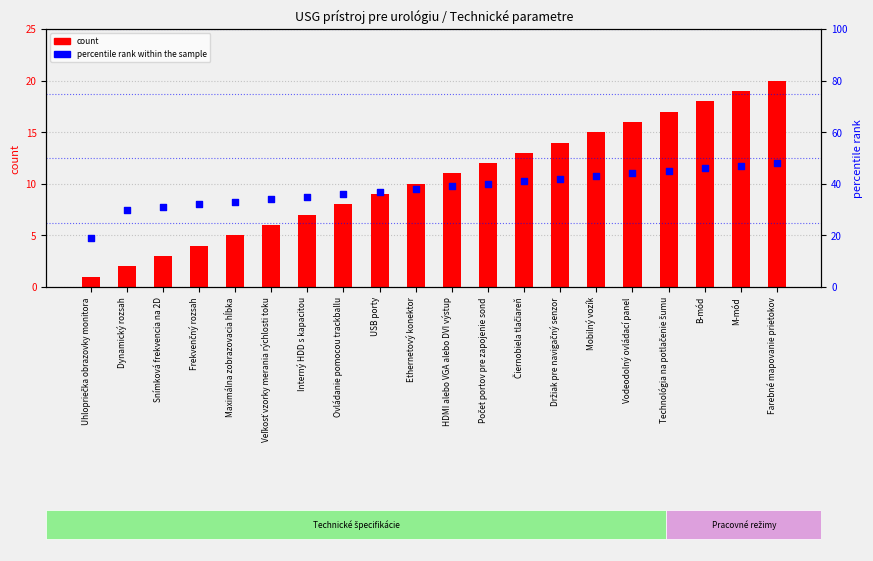

What are all the series names shown in the legend?

count, percentile rank within the sample